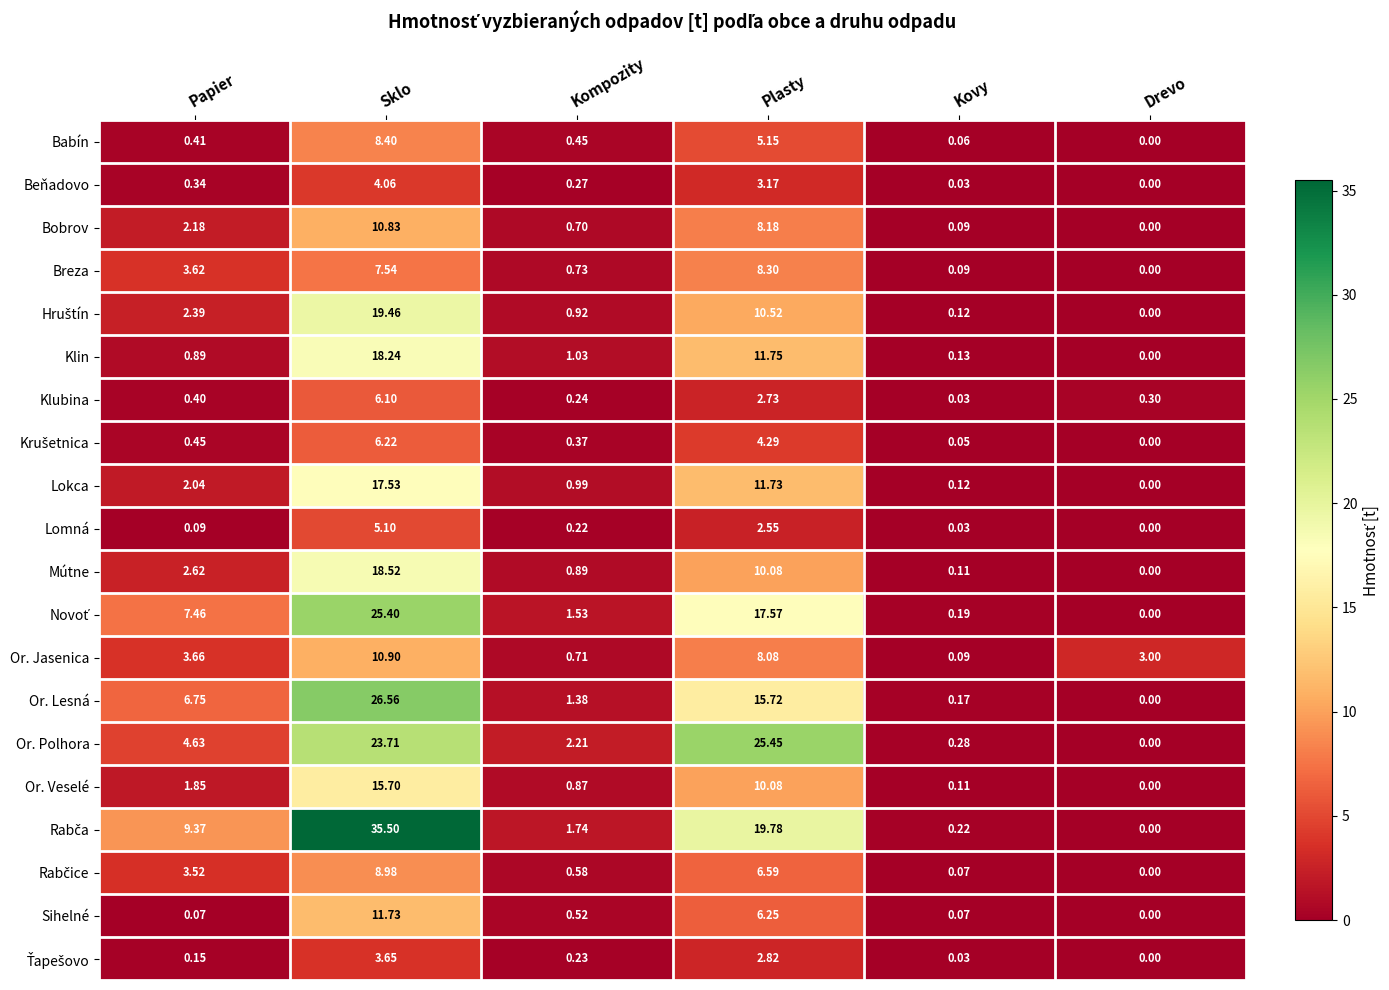

At which category is the sum across all series the highest?

Sklo